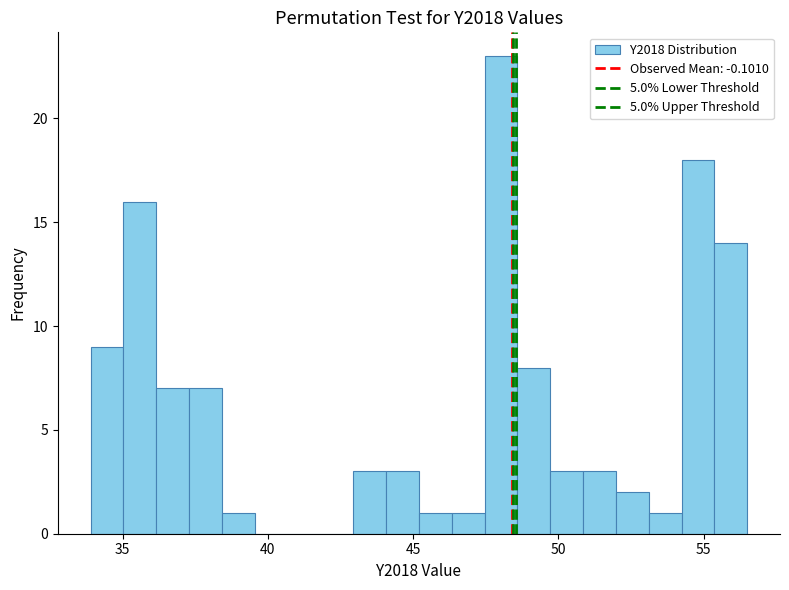

Around what value on the x-axis is the tallest bar? Give the approximate position of its centre, as read against the axis.

48.0